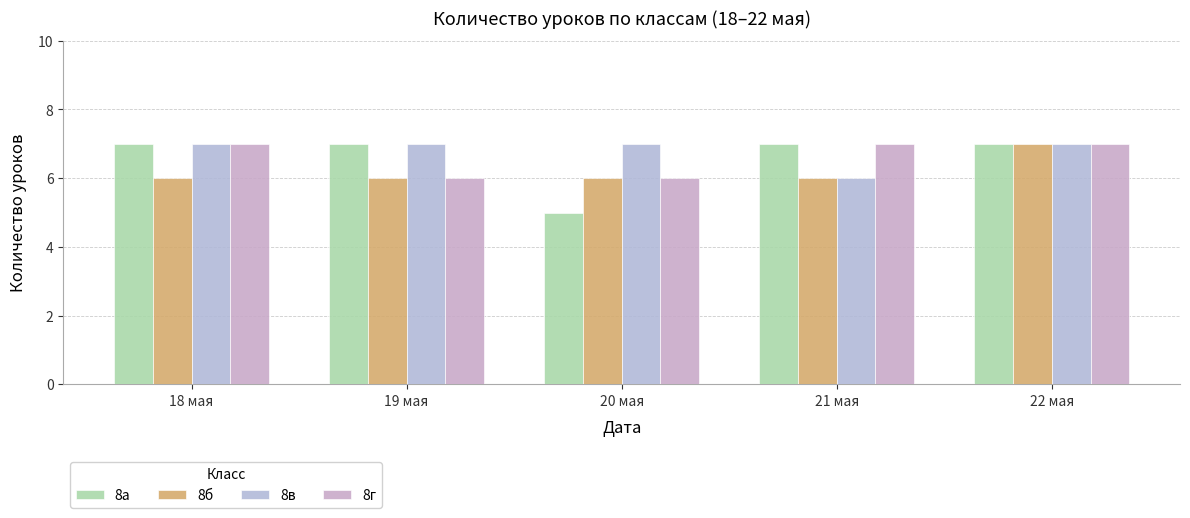

The value of 8а at 22 мая is 10. True or false?

False